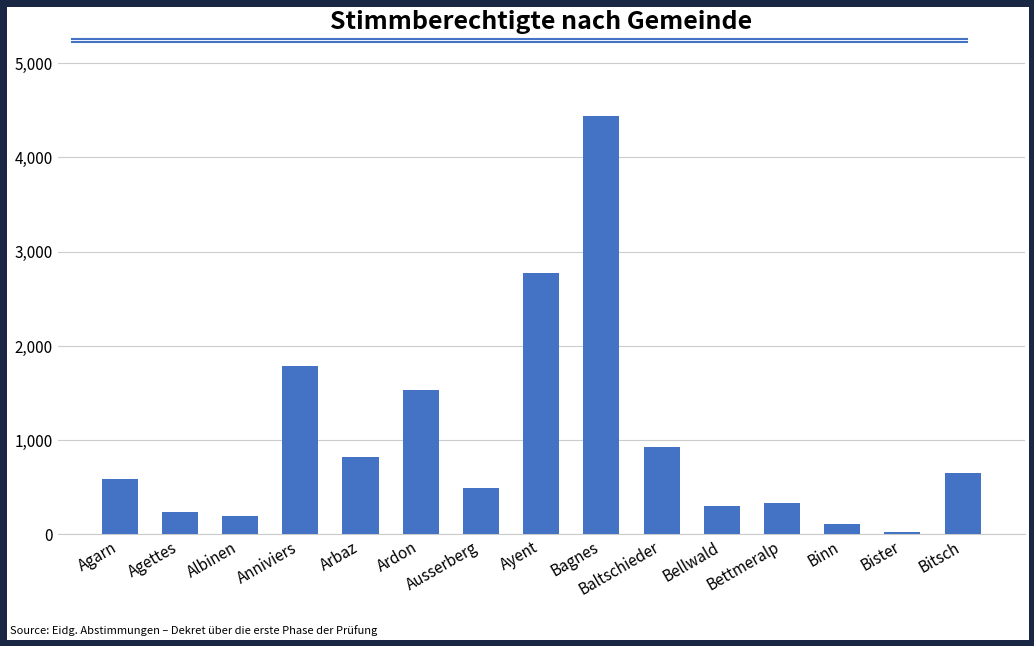

What value does the data have at Ayent?

2773